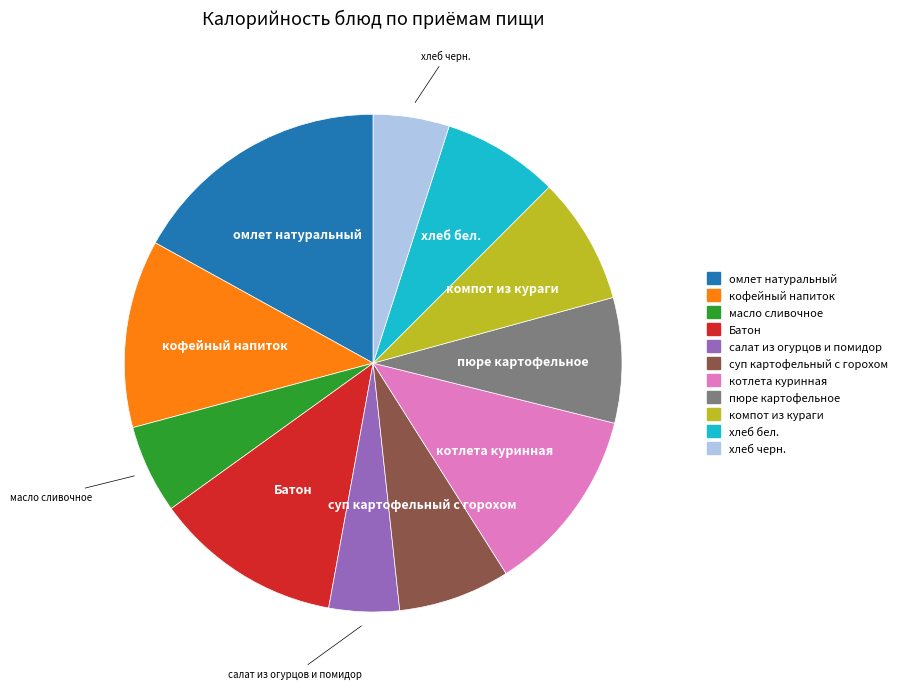

Is there any slice that represents more than half of the pie?

No